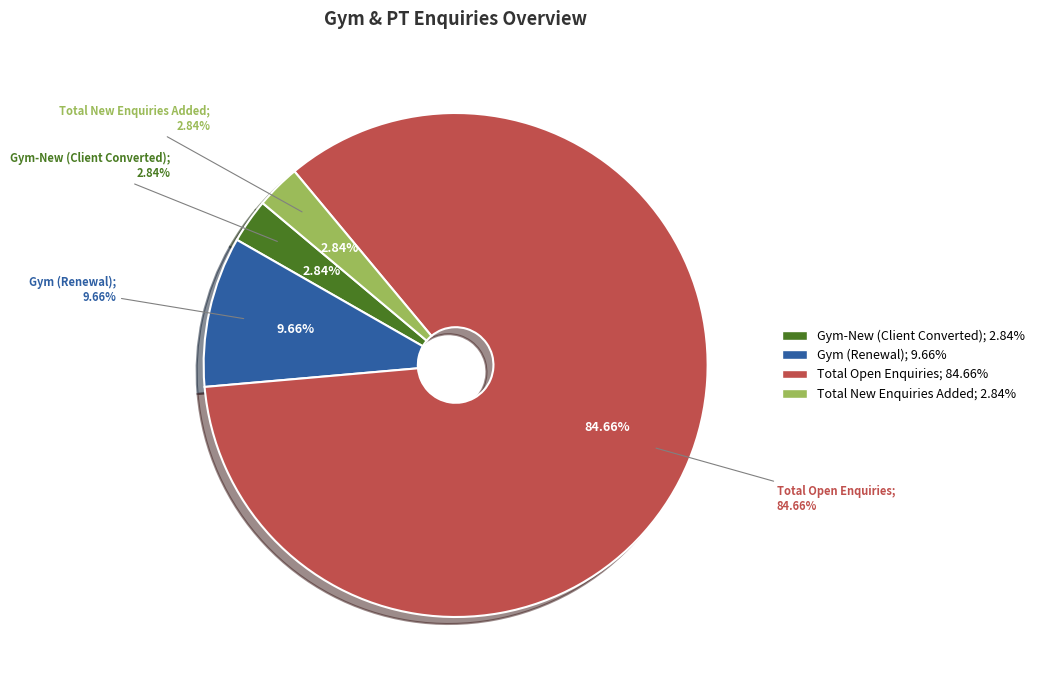

How much of the chart is everything except Gym-New (Client Converted)?

97.2%